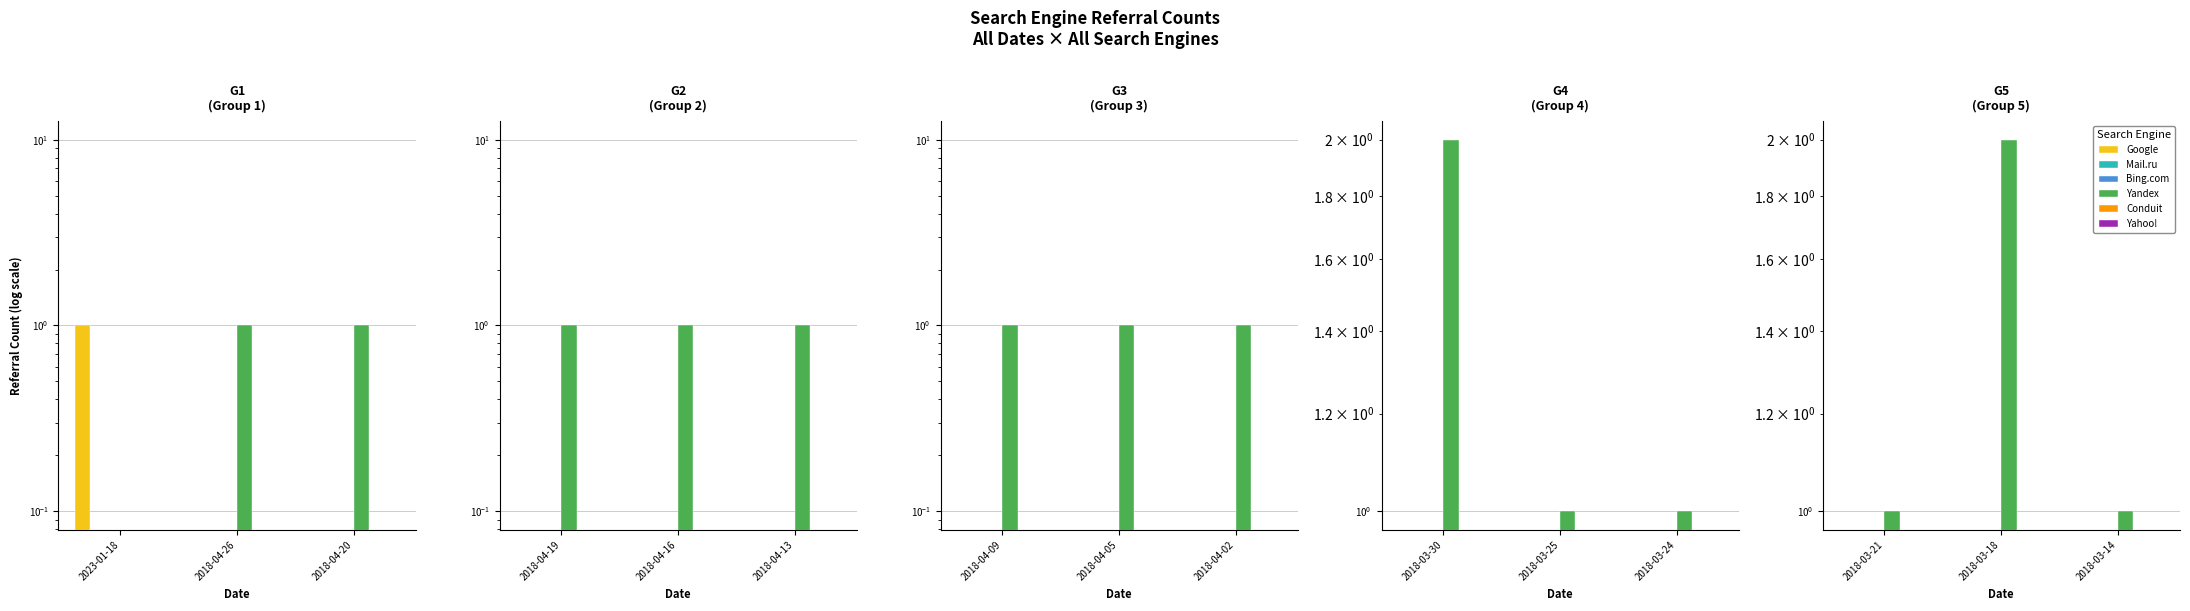

Are the bars grouped side by side (vs. stacked)?

Yes